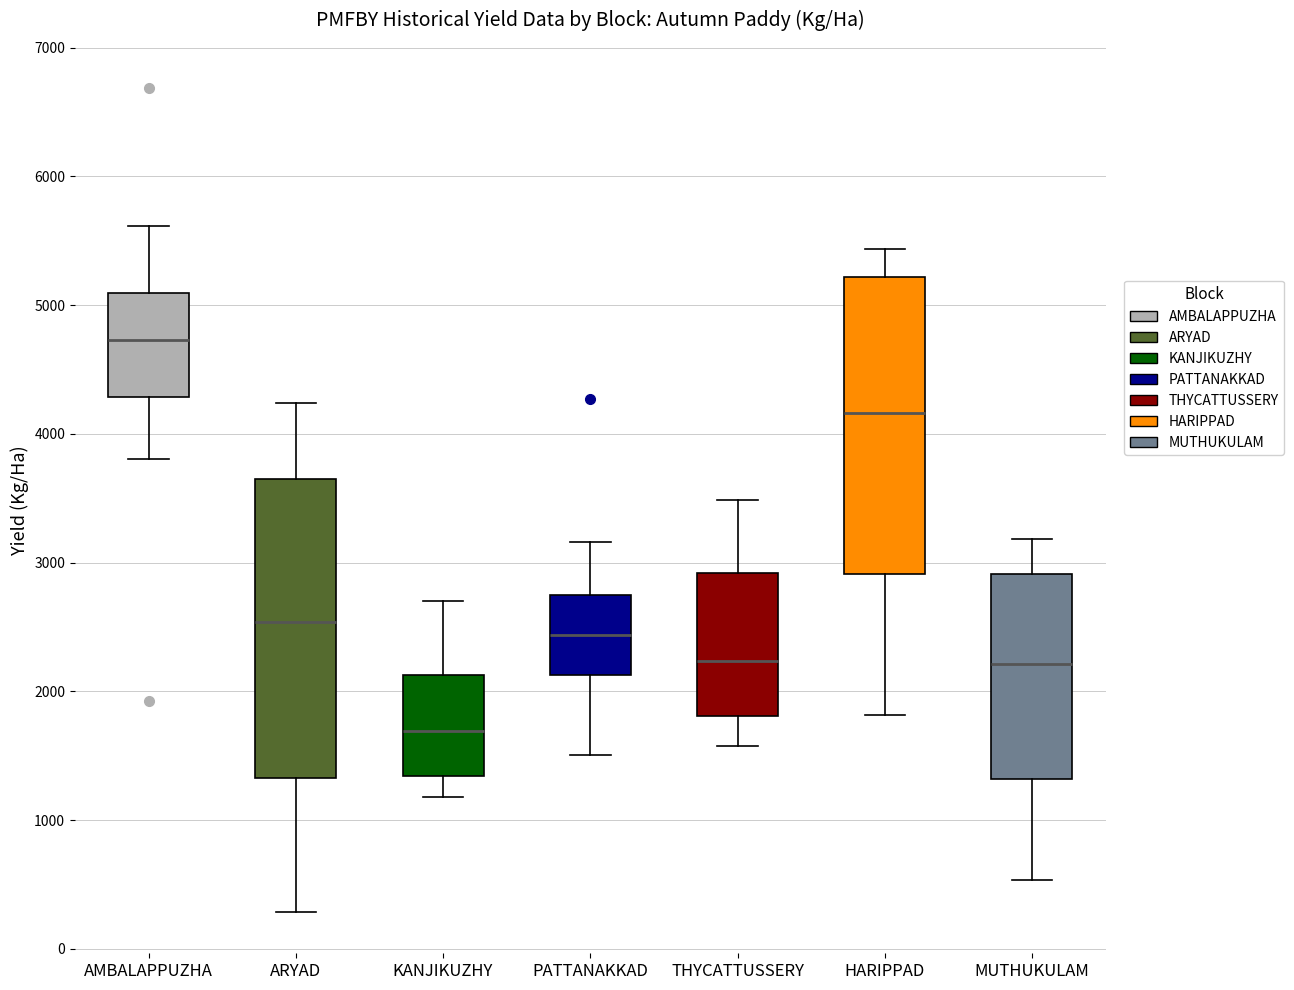

Which box's median line is the lowest?

KANJIKUZHY